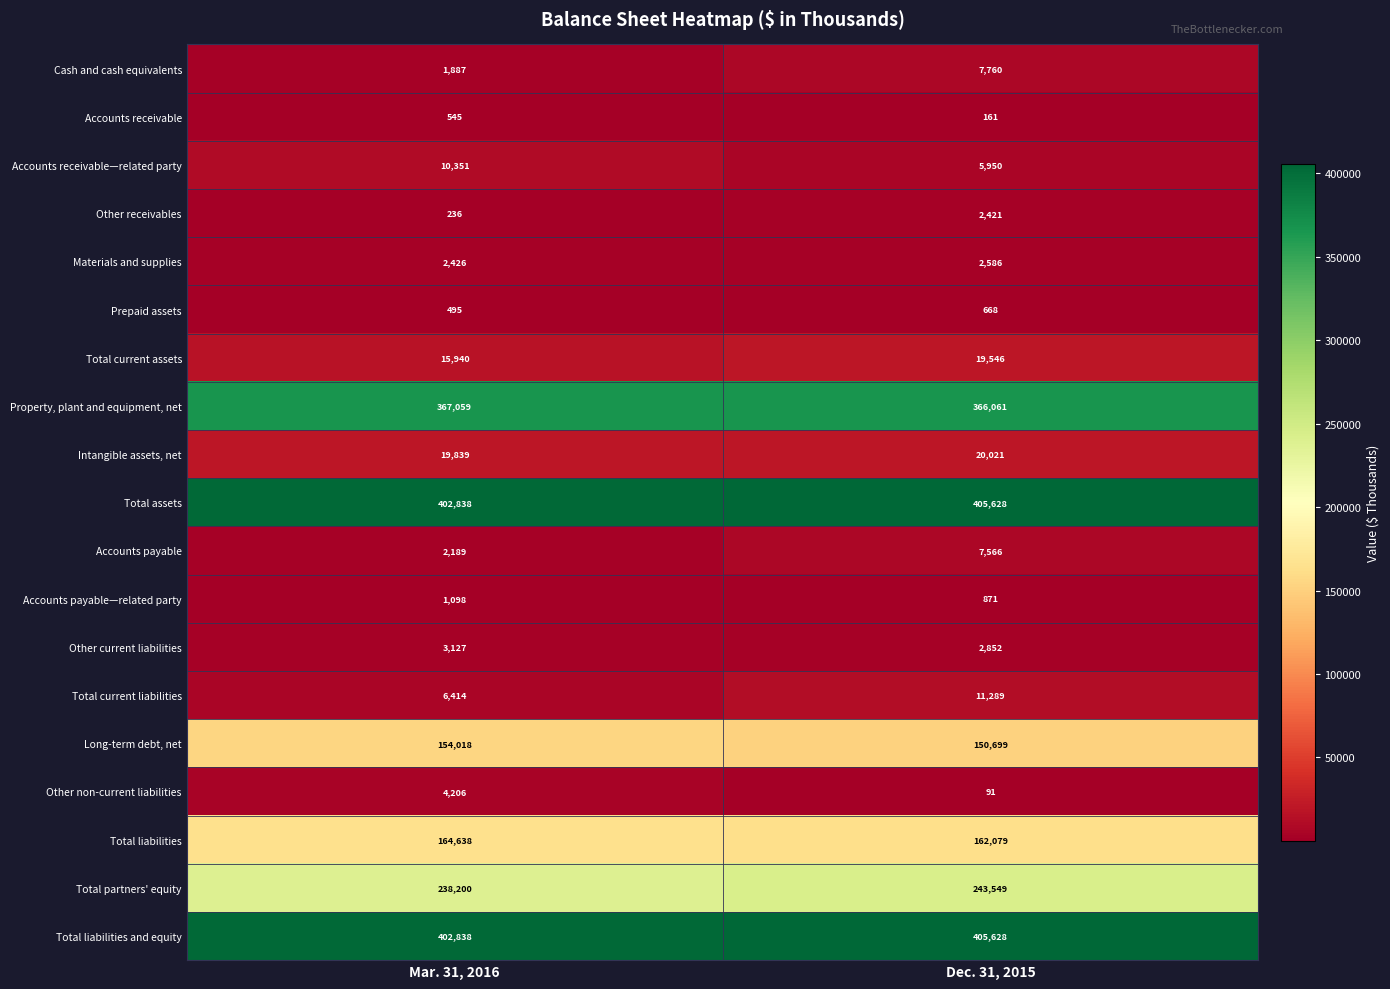

List the labels in order of Total liabilities and equity value, largest first.

Dec. 31, 2015, Mar. 31, 2016